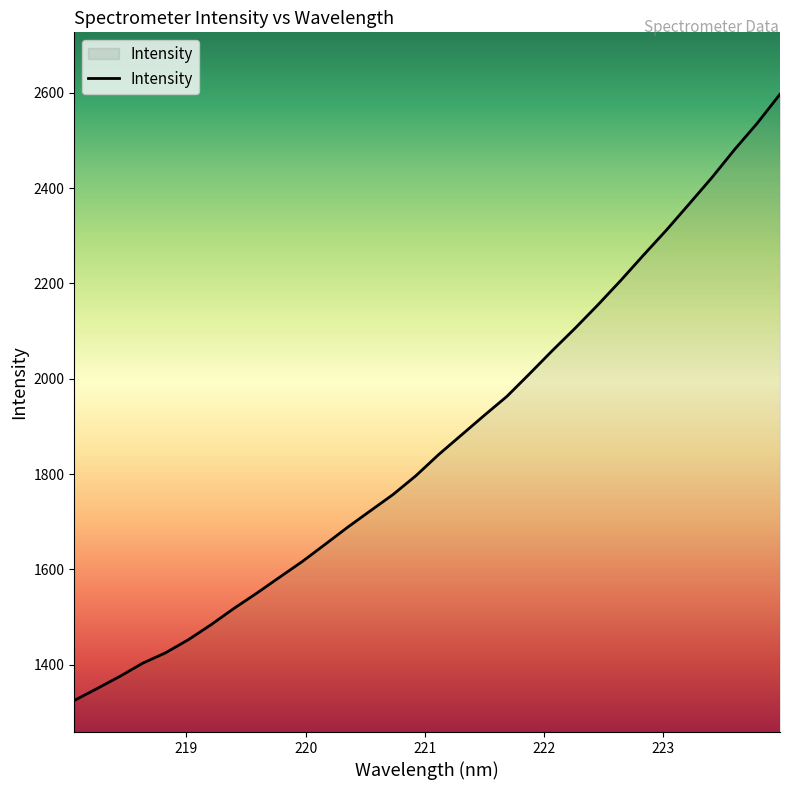

What is the difference between the maximum and minimum values?

1272.5